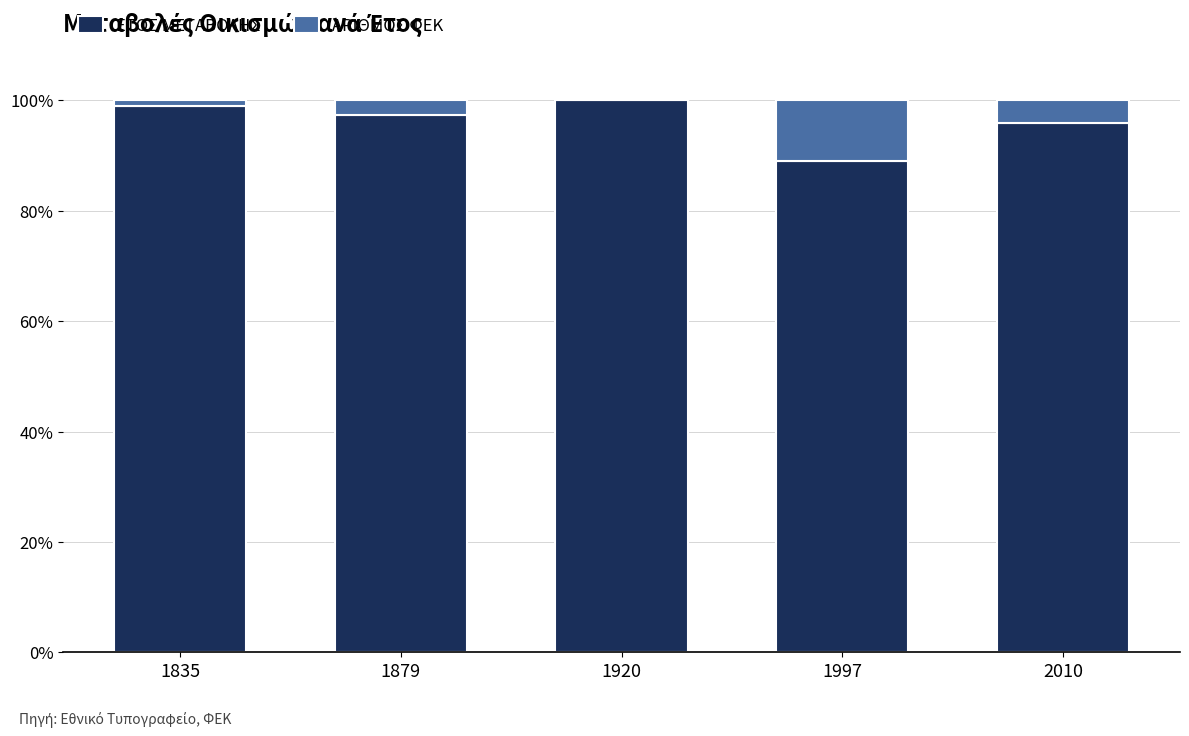

Are the bars horizontal?

No